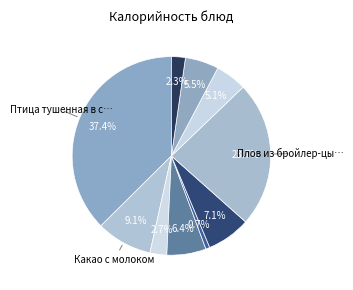

Rank the categories by value from highest to lowest.

Птица тушенная в соусе, Плов из бройлер-цыпленка, Какао с молоком, Суп картофельный, Снежок, Хлеб пшеничный (обед), Сок фруктовый, Хлеб пшеничный (завтрак), Хлеб ржано-пшеничный, Огурец свежий